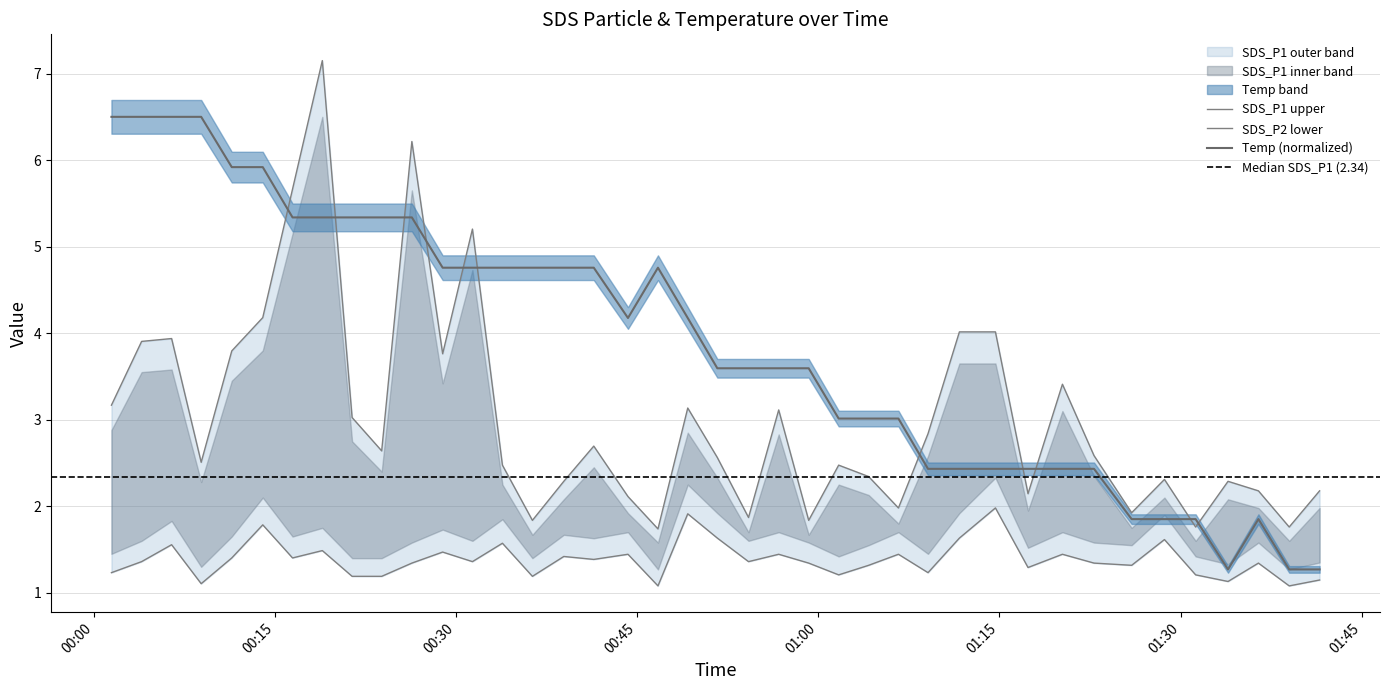

At which label does SDS_P2 reach its minimum?

2022/09/21 00:46:43